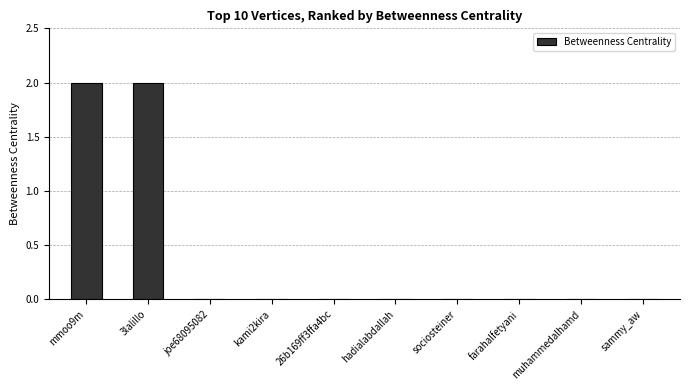

What is the sum of all values?

4